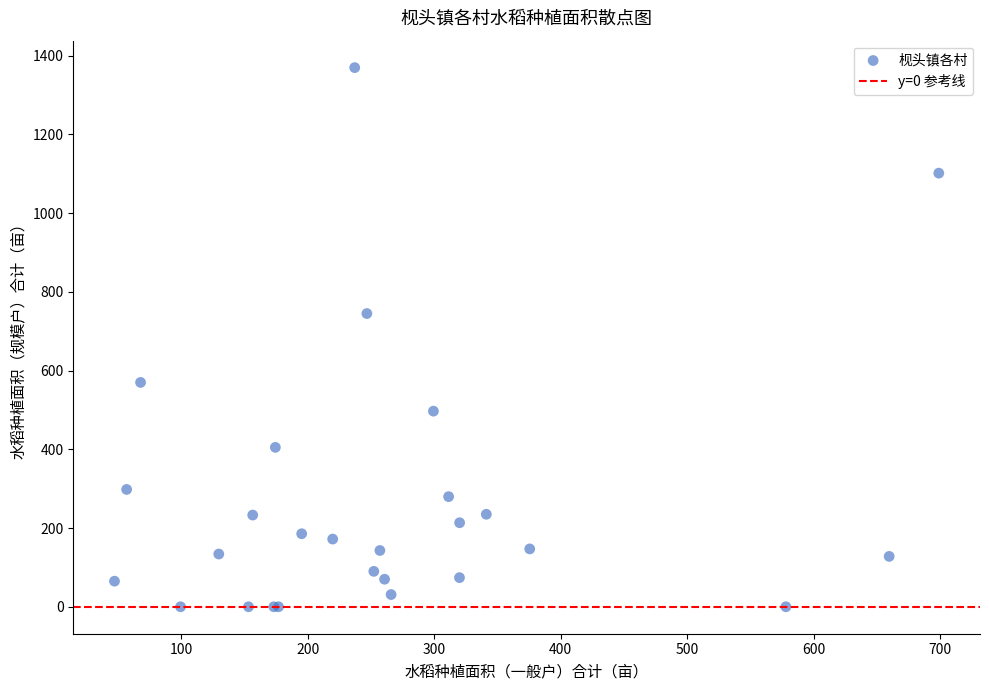

What Y value in the scatter plot is closest to 684?

745.0